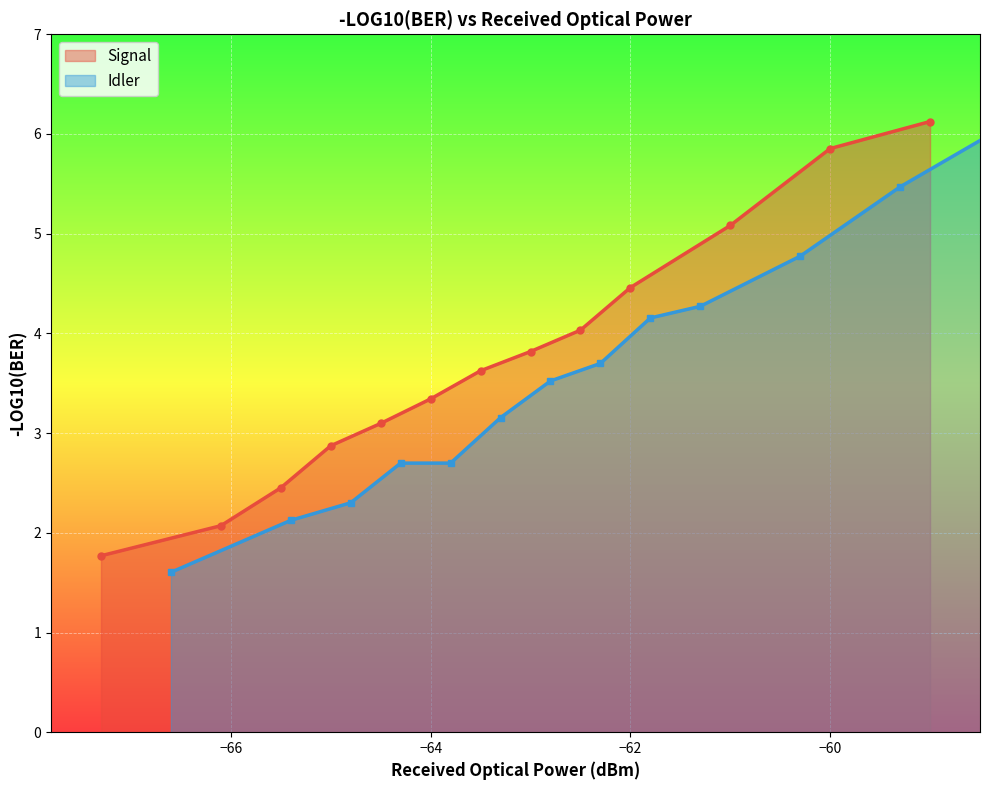

What are all the series names shown in the legend?

Signal, Idler